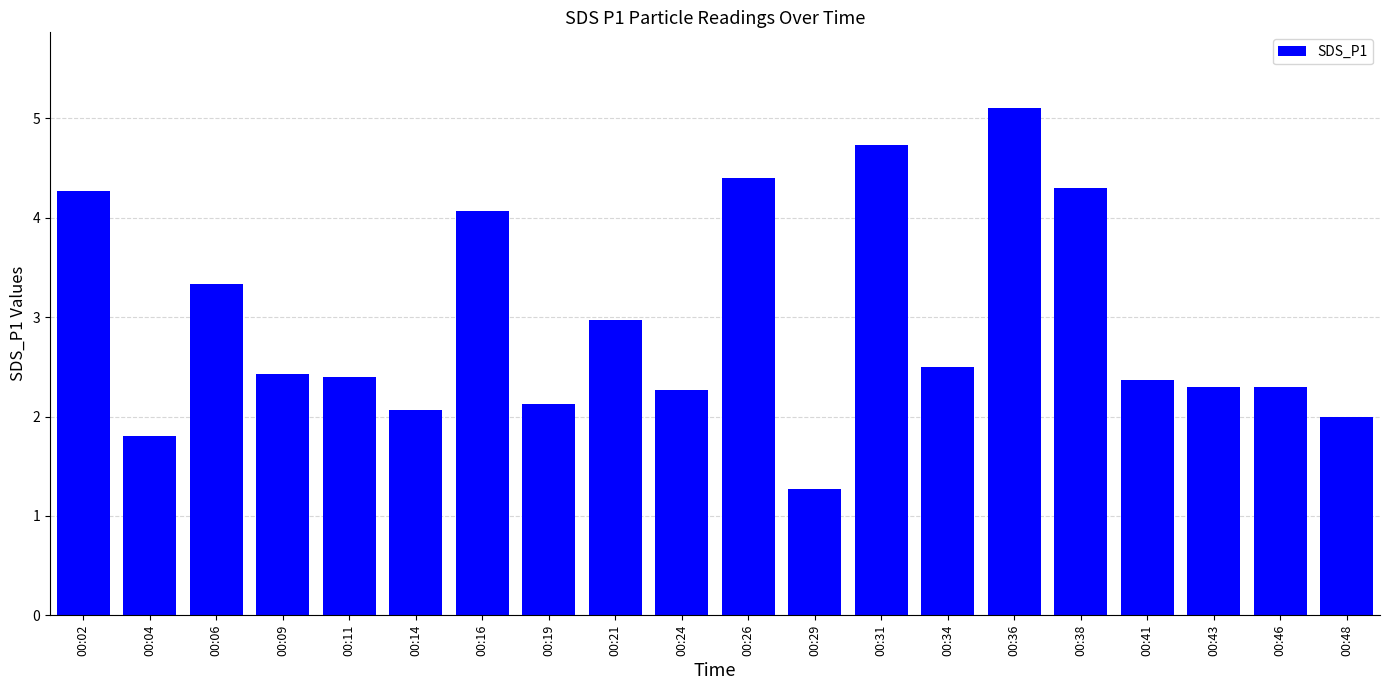

What is the sum of all values?

59.0